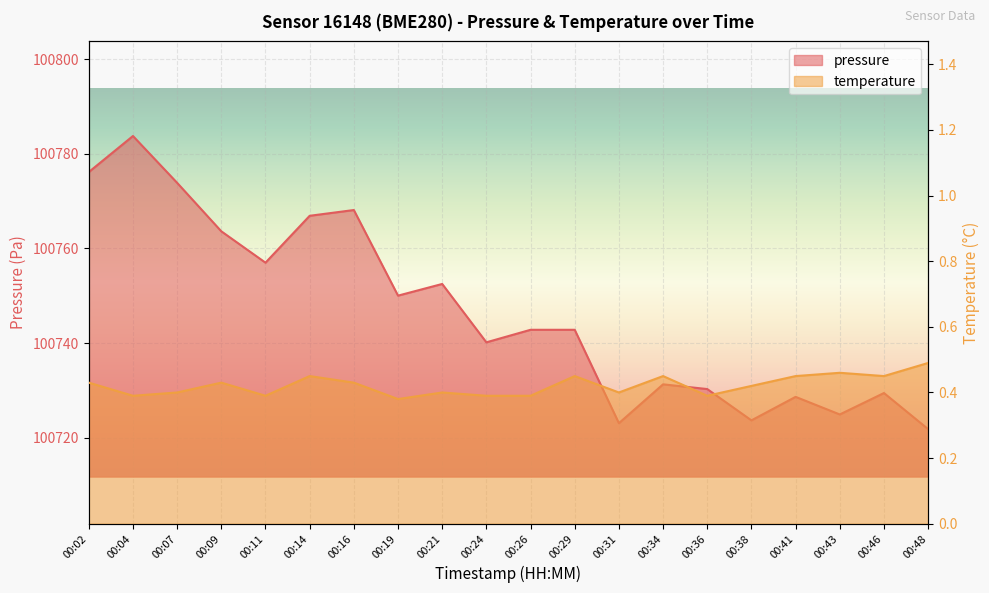

What is the smallest value displayed?

0.4